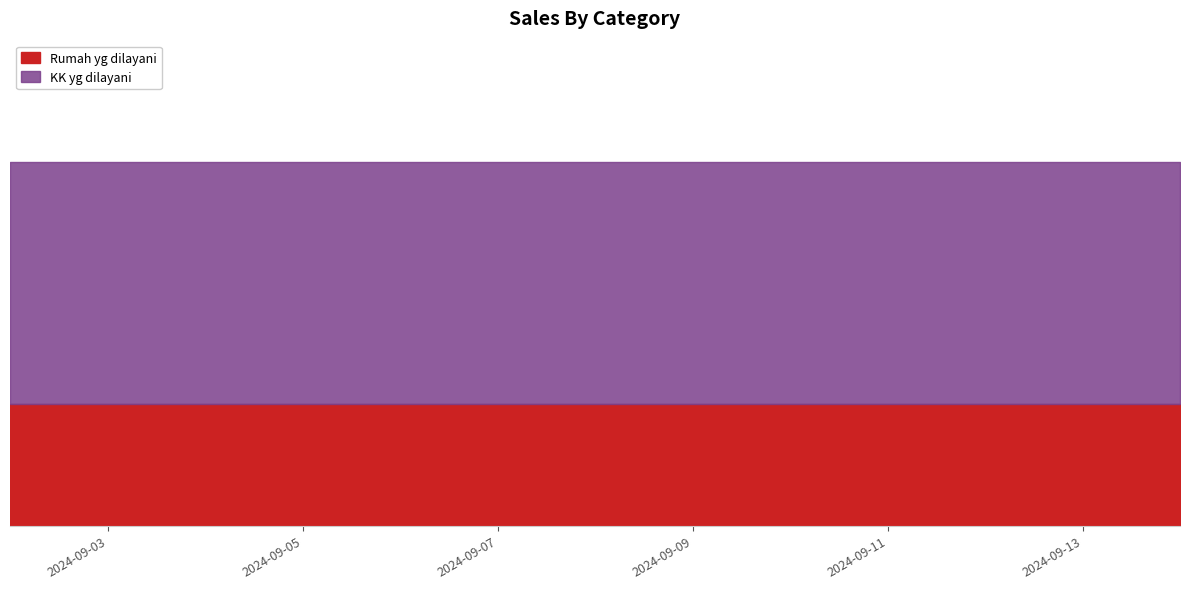

Which series has the largest total across all categories?

KK yg dilayani